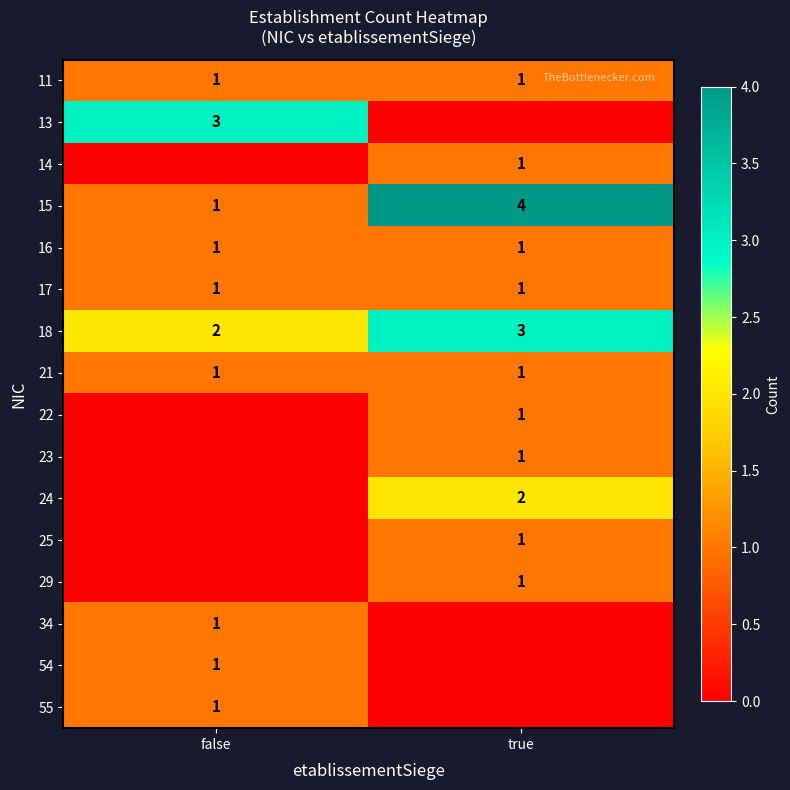

Where is 15 nearest to the value 2?

false